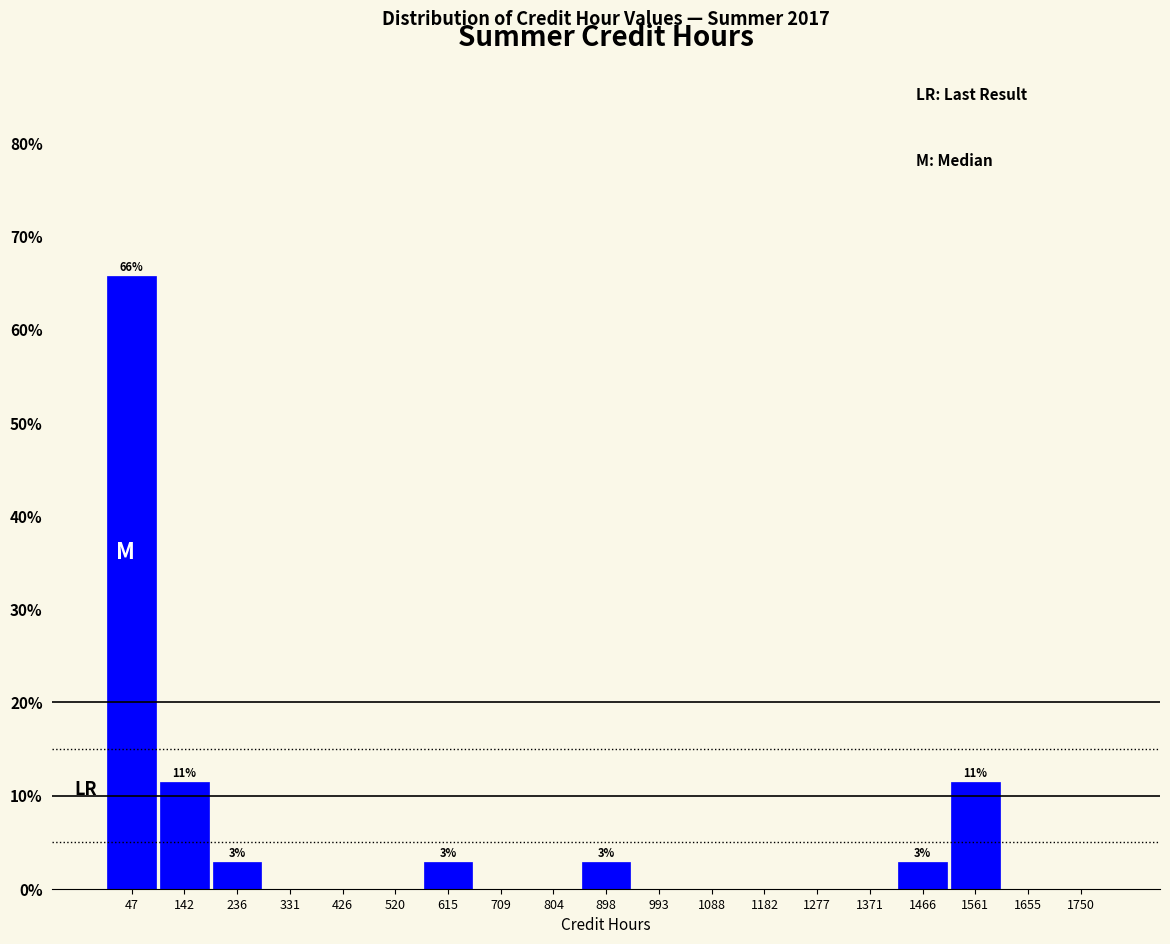

Over which range of the x-axis is the bar tallest?

0 to 90